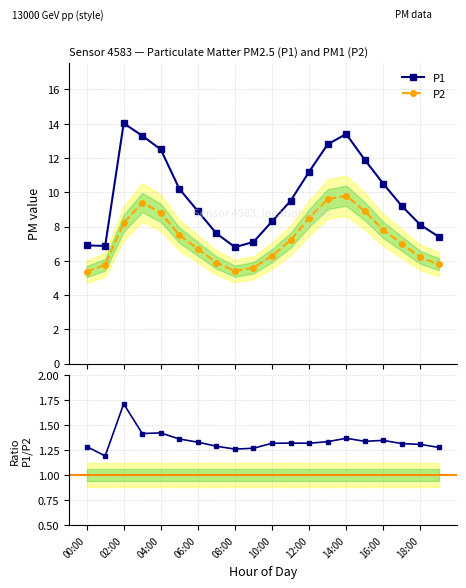

What is the maximum value shown in the chart?

14.0